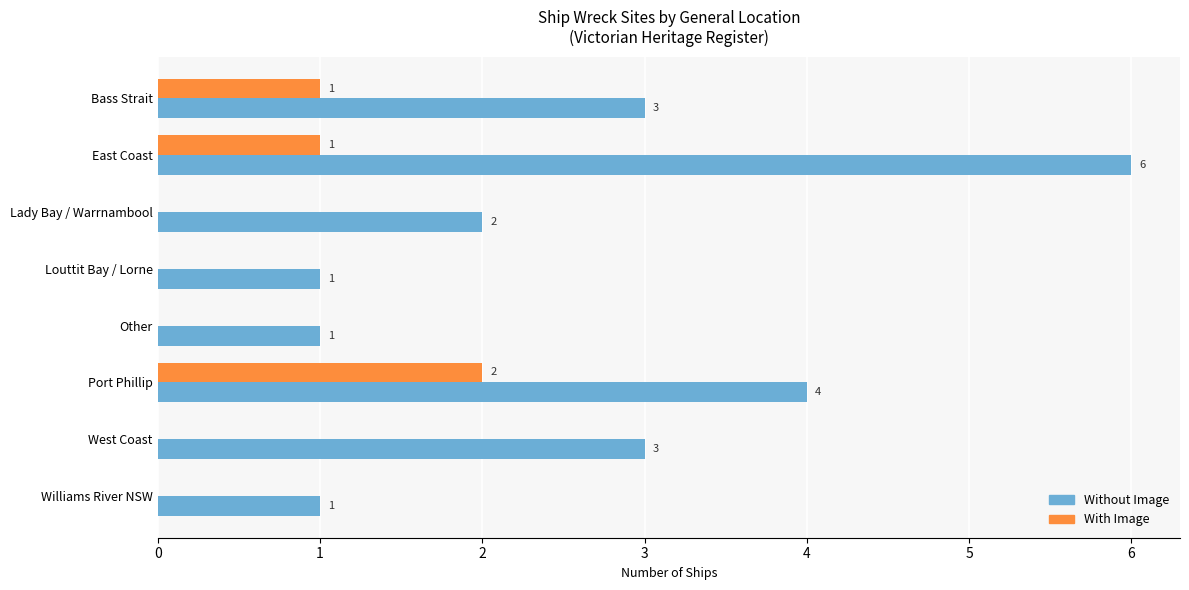

Which series changed the most between East Coast and Louttit Bay / Lorne?

Without Image